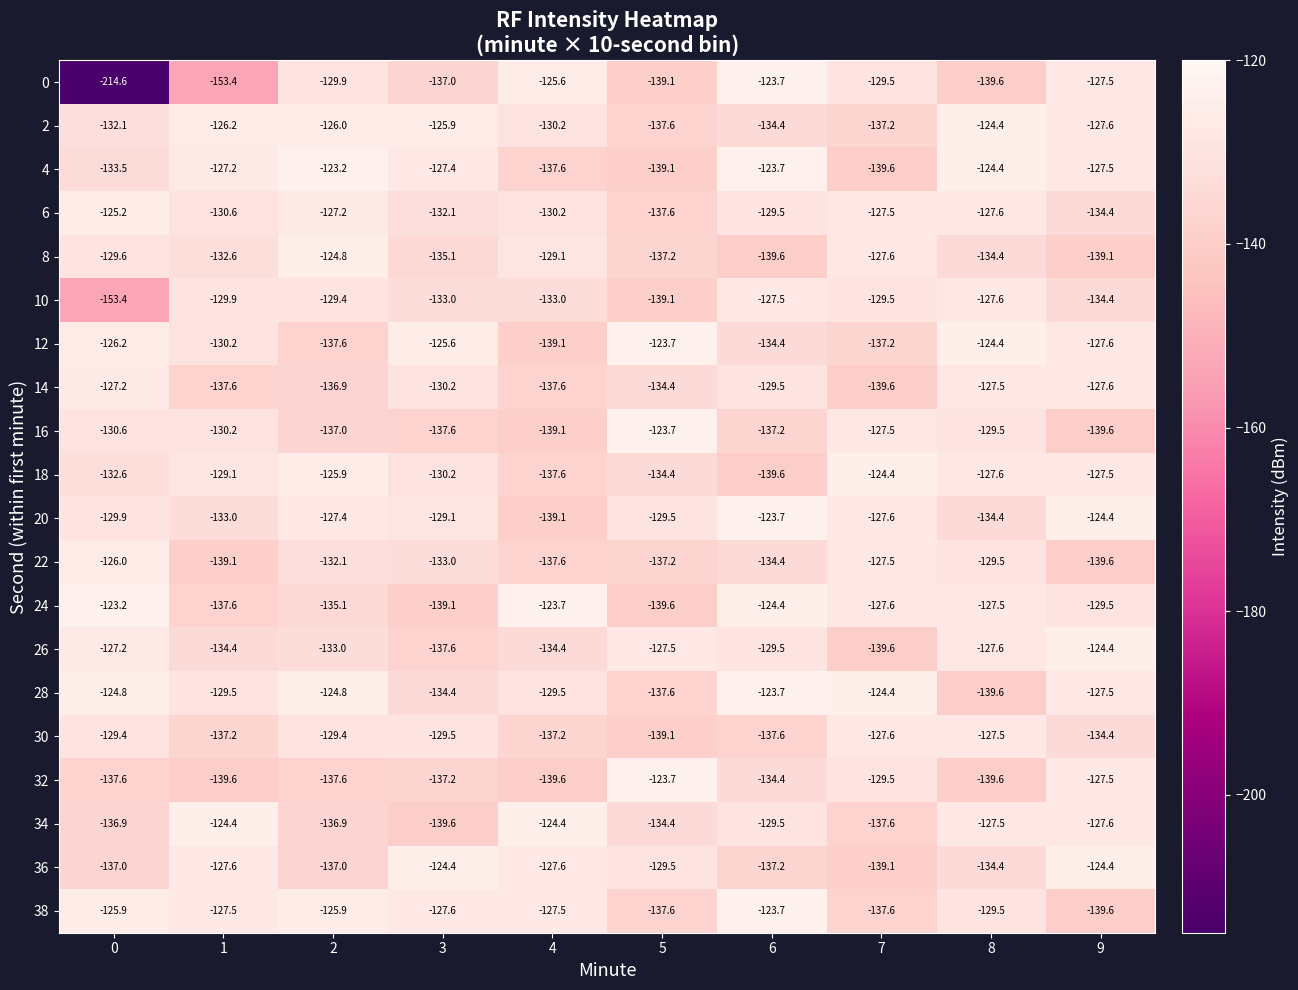

What is the minimum value for 18?

-139.6